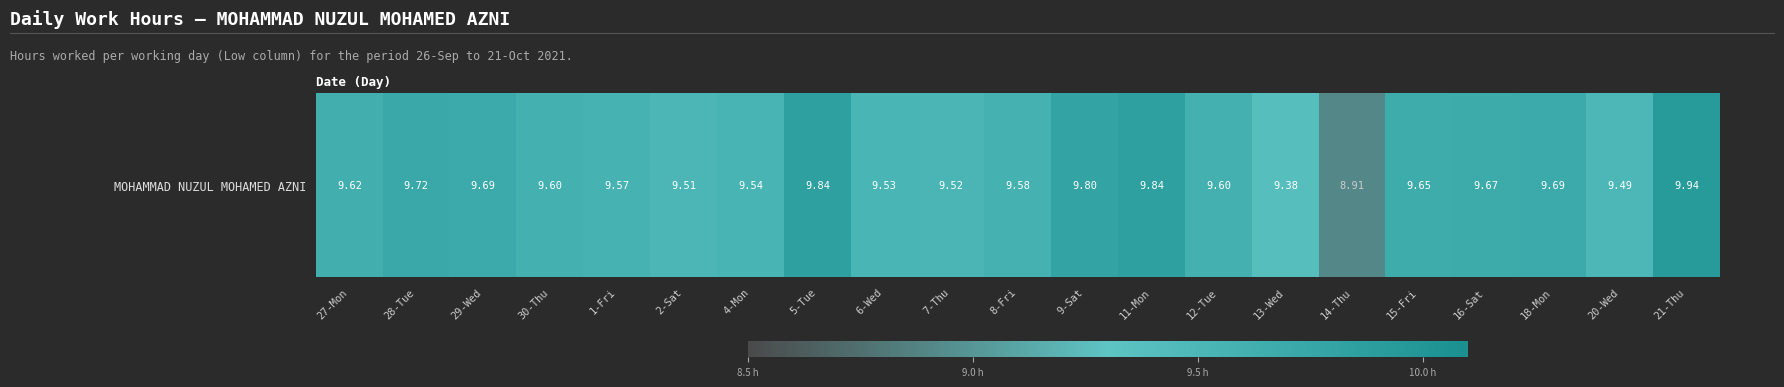

The value at 5-Tue is 4.9. True or false?

False